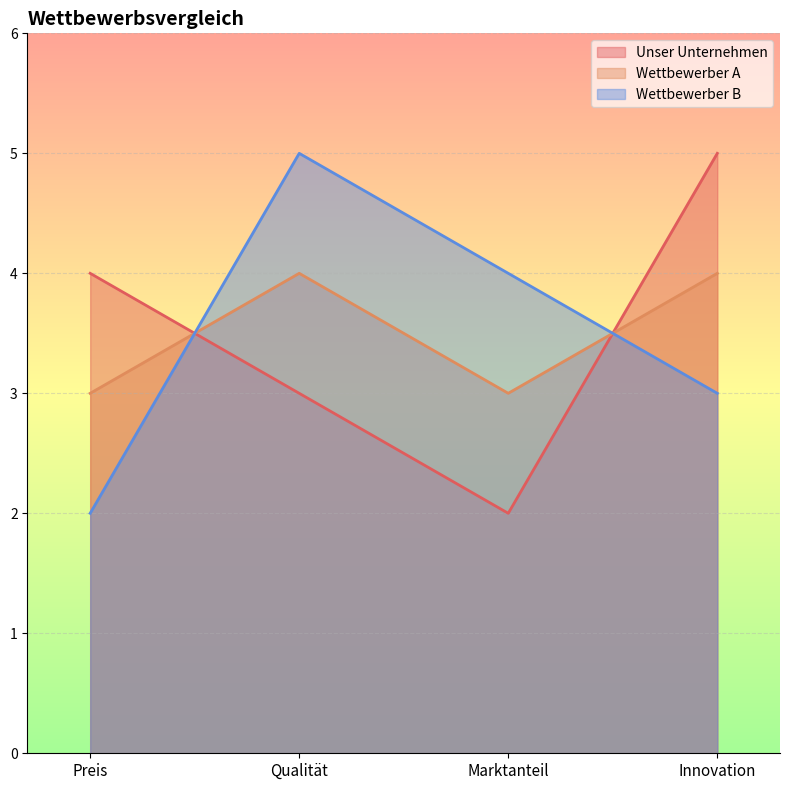

Which category has the highest value in the Wettbewerber A series?

Qualität